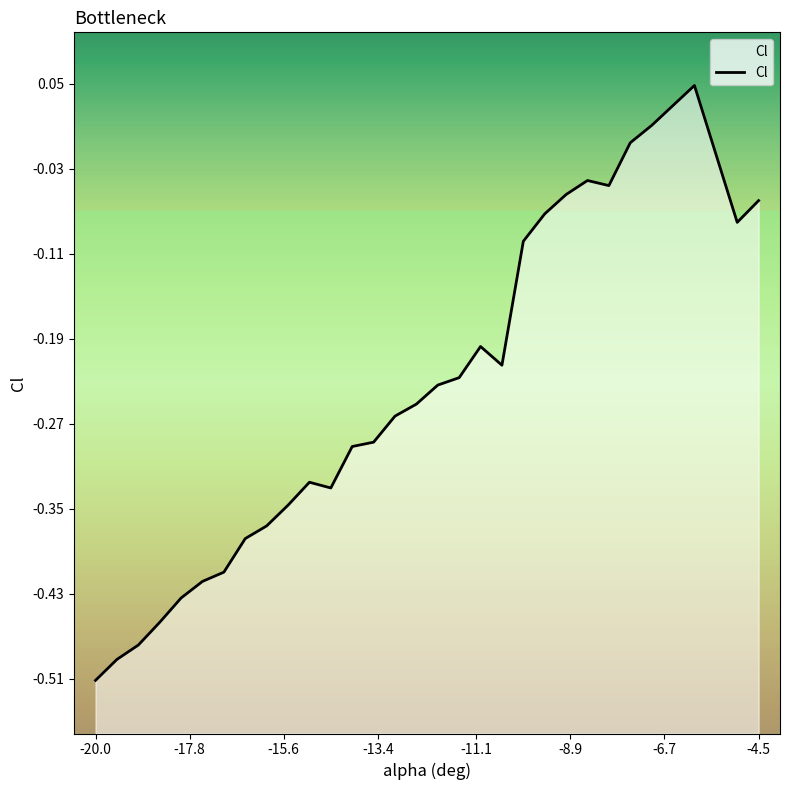

How many distinct data groups are displayed?

1